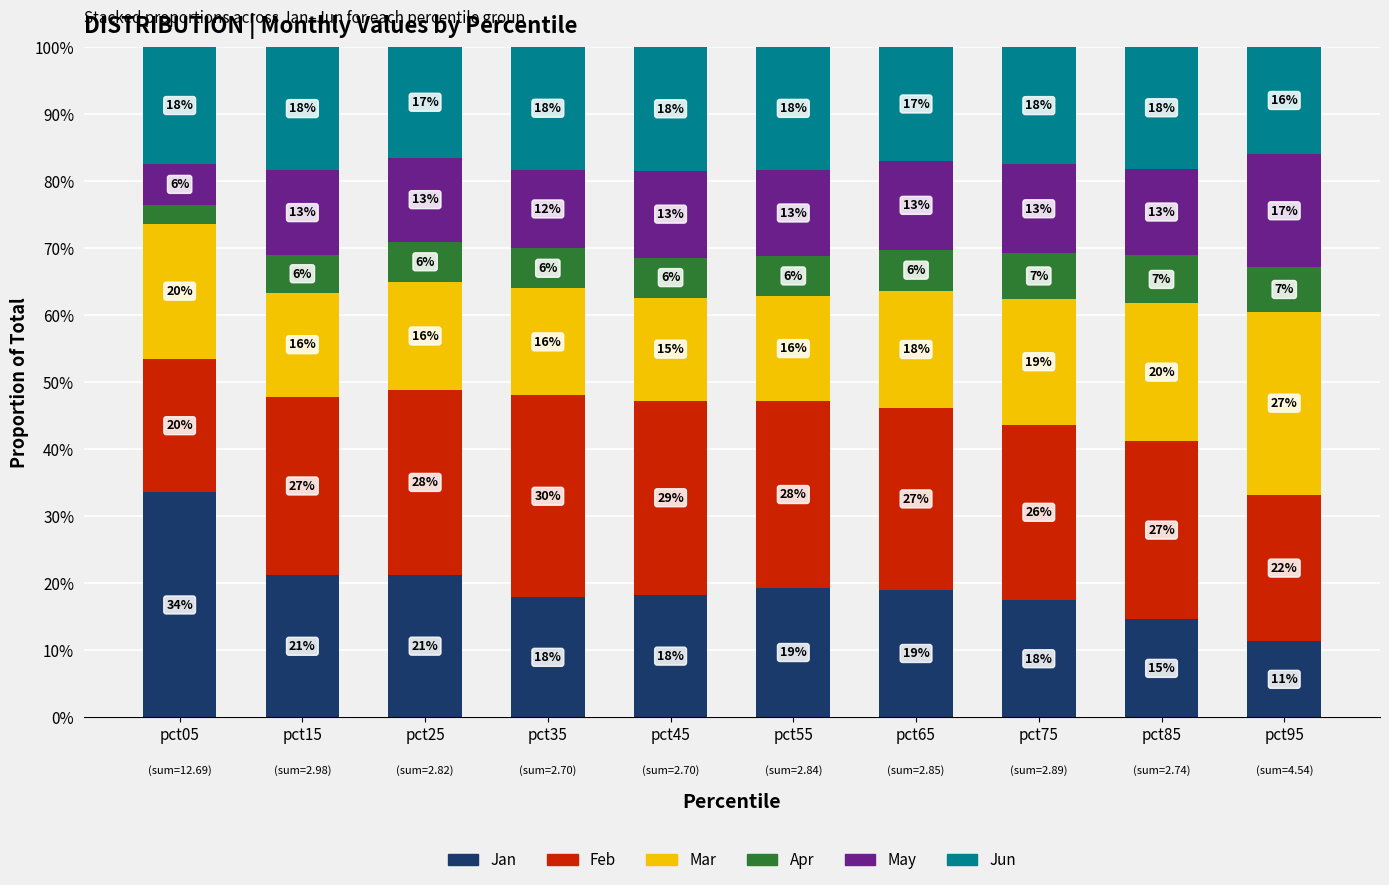

The value of Jun at pct65 is 0.2. True or false?

True